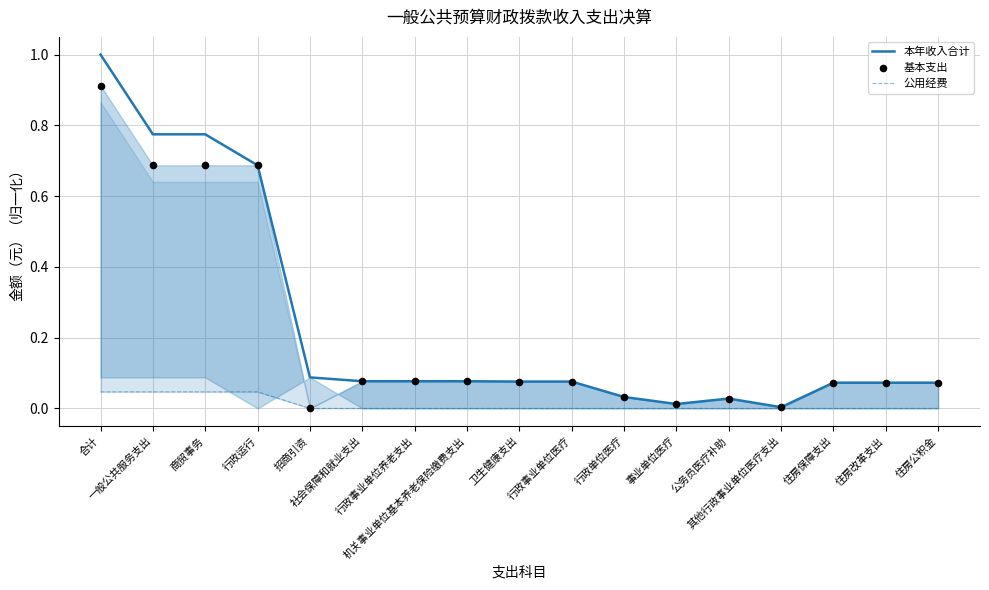

What are all the series names shown in the legend?

本年收入合计, 公用经费, 基本支出